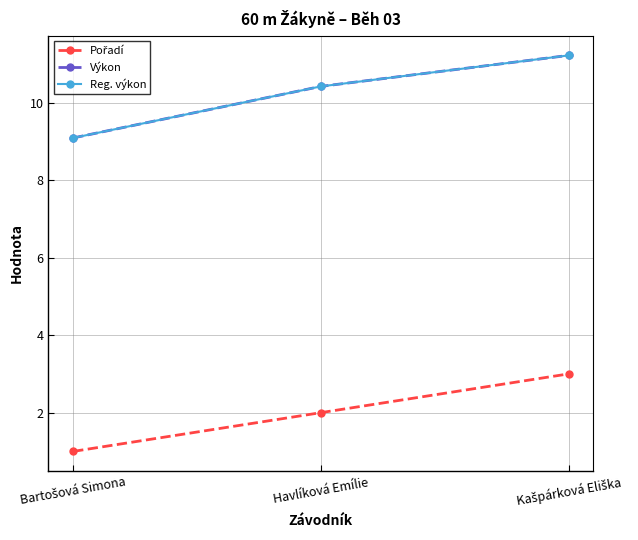

The value of Výkon at Havlíková Emílie is 10.4. True or false?

True